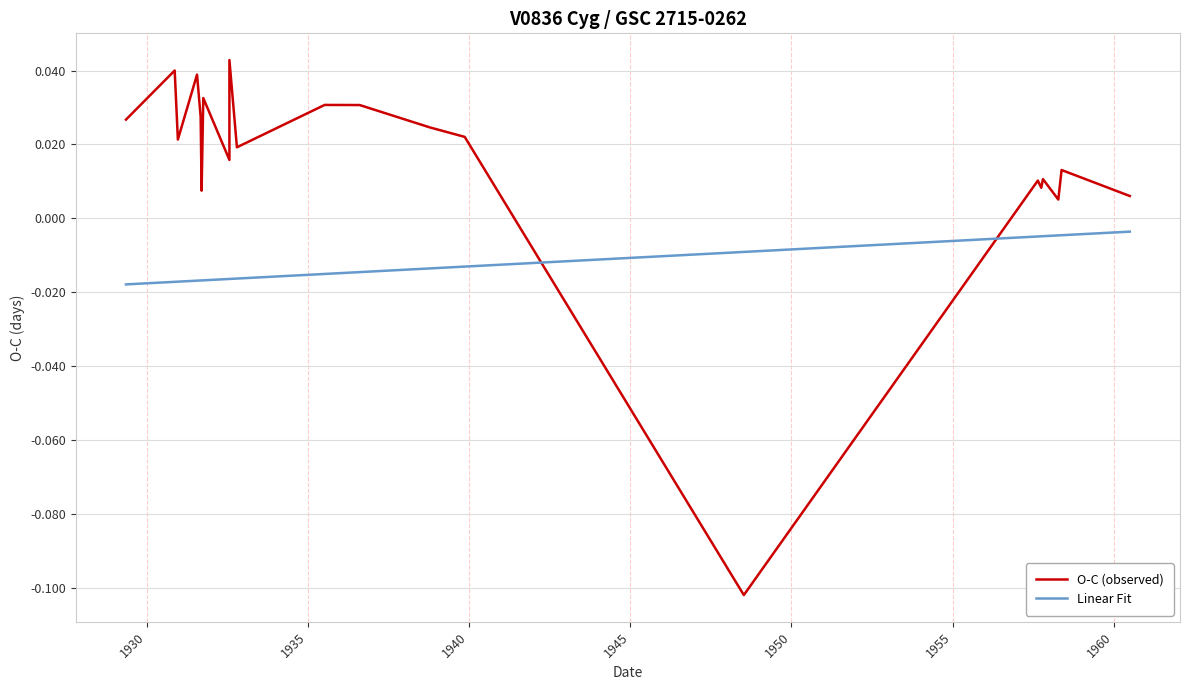

What is the difference between the second highest and minimum values in the O-C (observed) series?

0.1